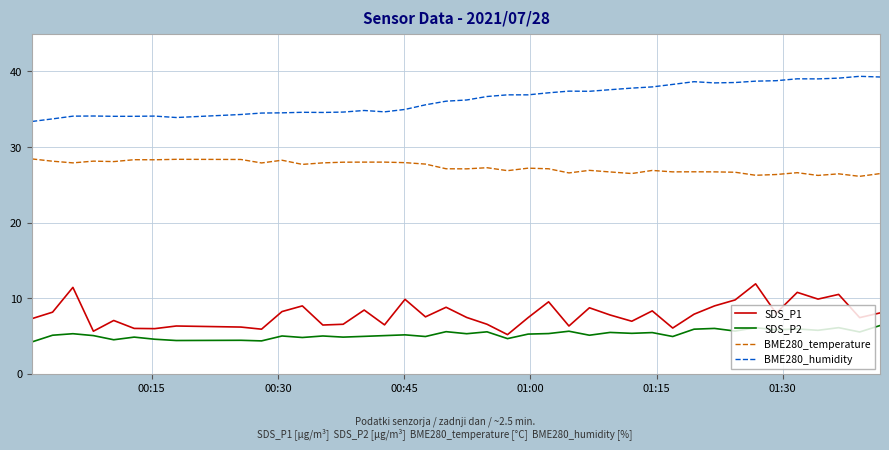

What is the sum of all BME280_temperature values?

1093.0